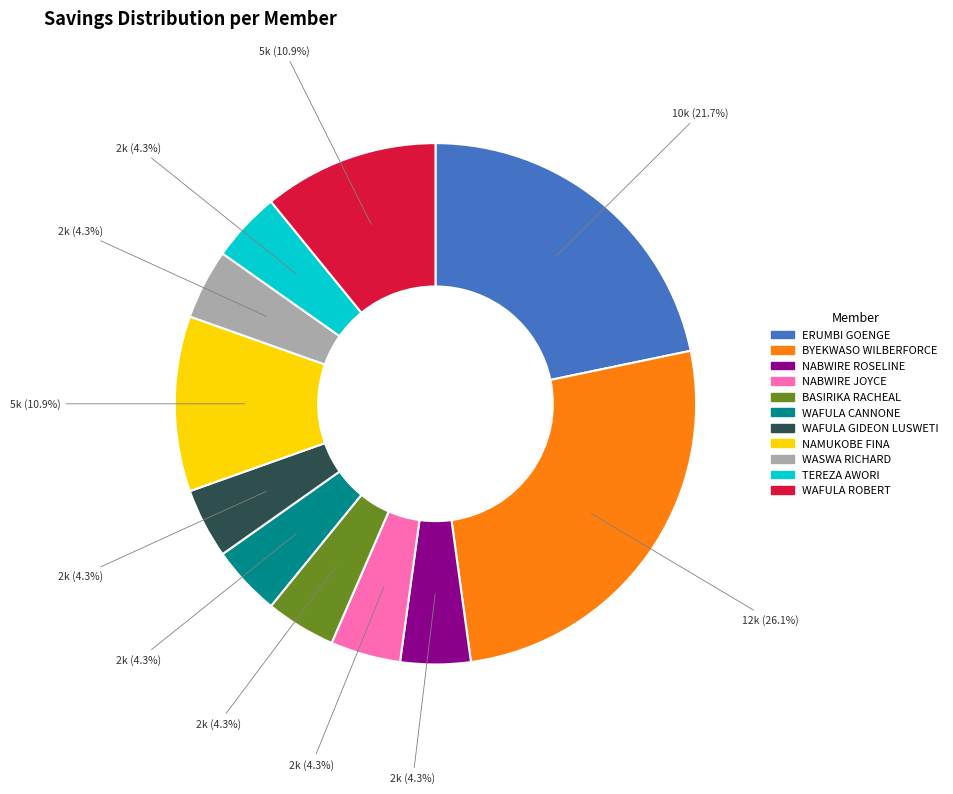

Which slice is the largest?

BYEKWASO WILBERFORCE